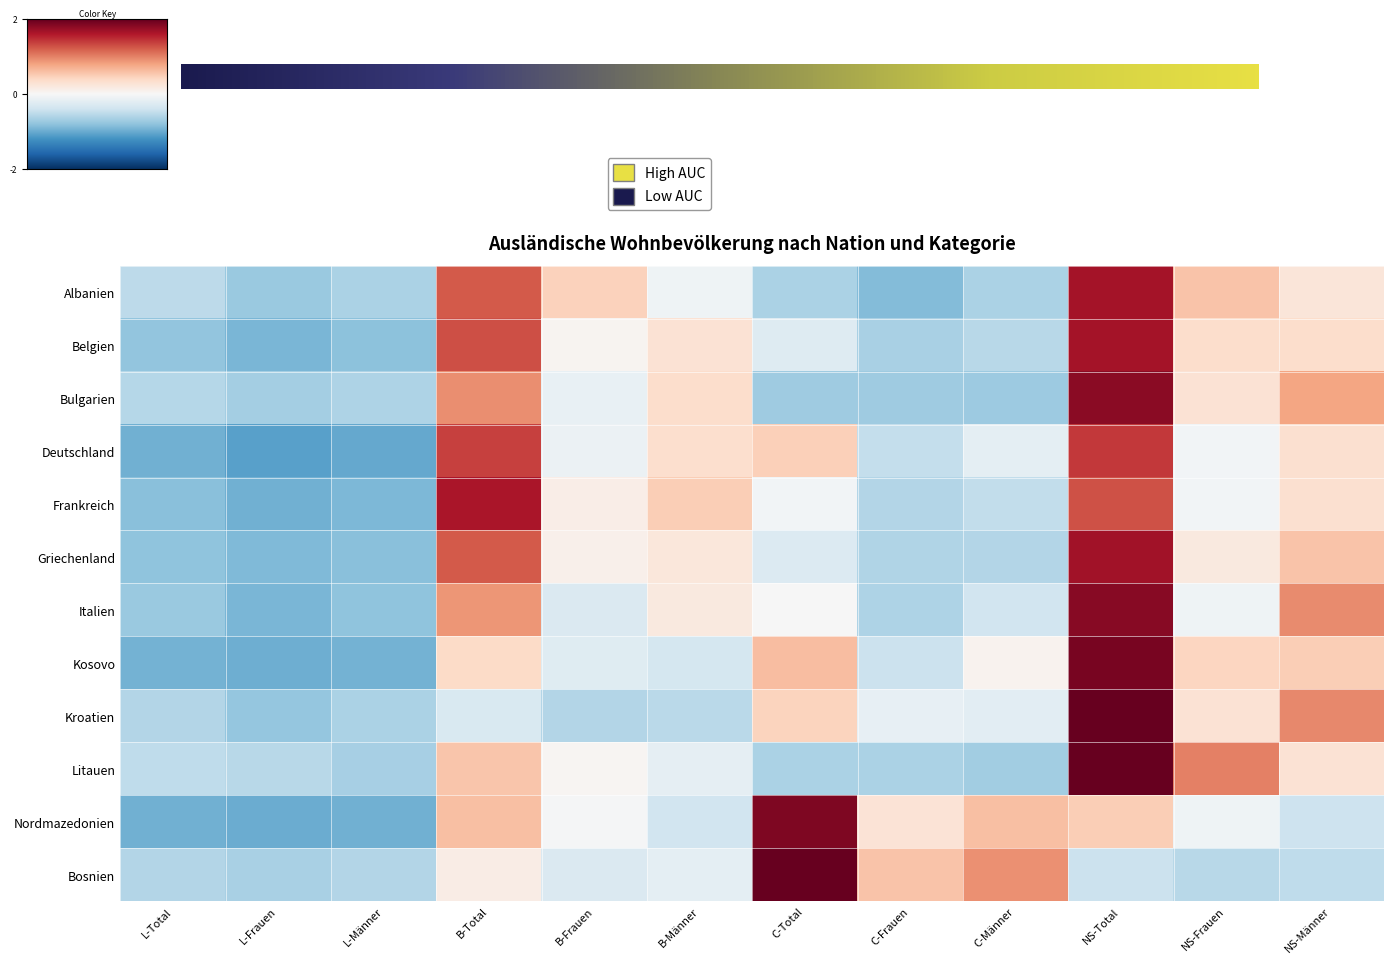

Rank the series at C-Männer from lowest to highest value.

Bulgarien, Litauen, Albanien, Griechenland, Belgien, Frankreich, Italien, Kroatien, Deutschland, Kosovo, Nordmazedonien, Bosnien